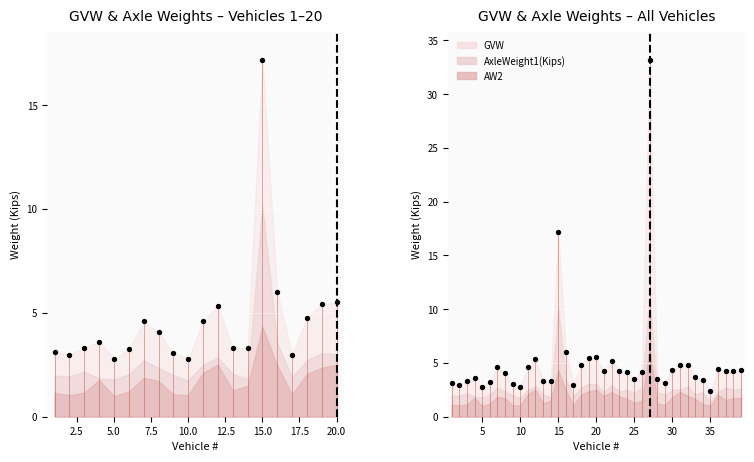

What is the total value across all series at 4?

7.2